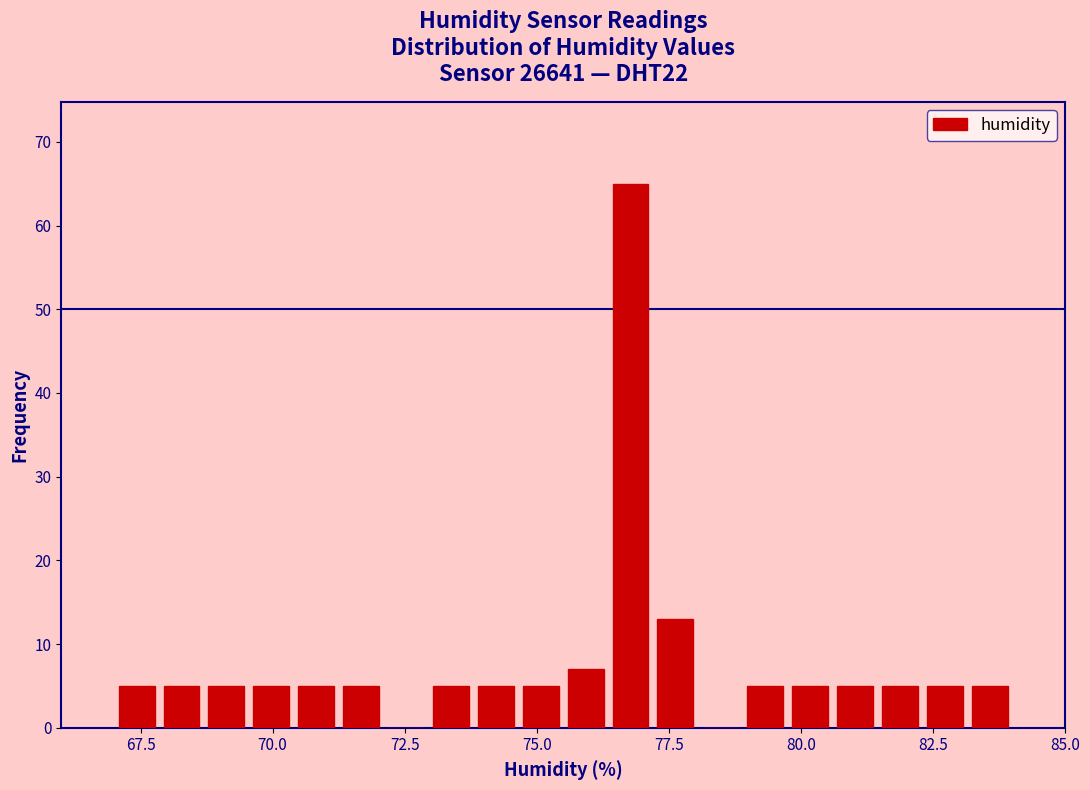

Read against the x-axis, roughly where is the centre of the tallest bar?

77.0